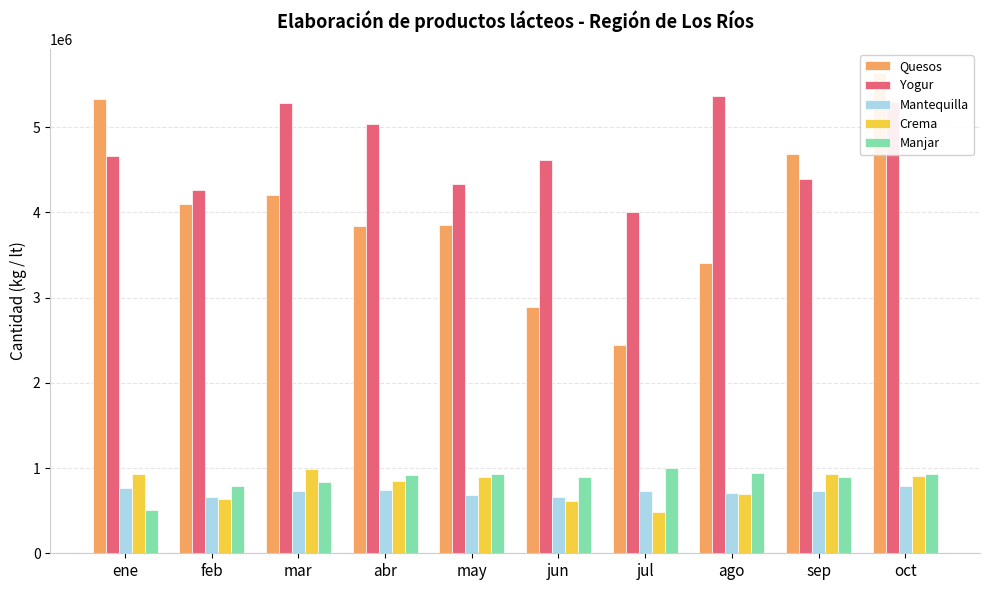

Which series has the largest total across all categories?

Yogur